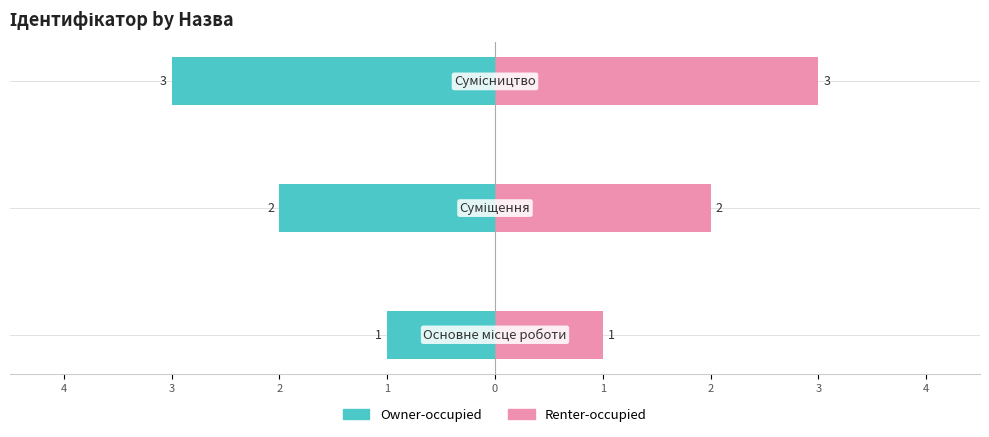

List the series in order of their overall mean, lowest first.

Owner-occupied, Renter-occupied